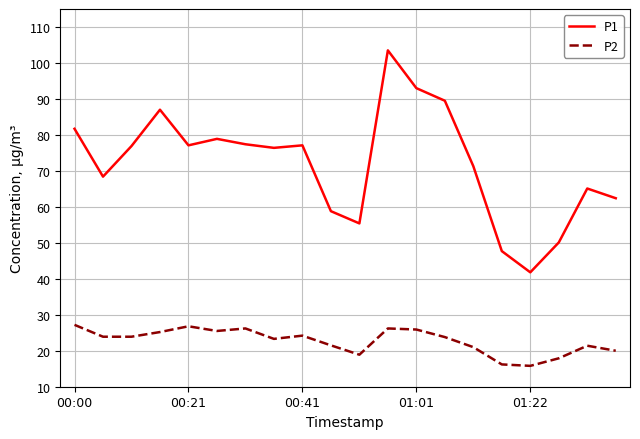

Which series has the largest range (max minus min)?

P1